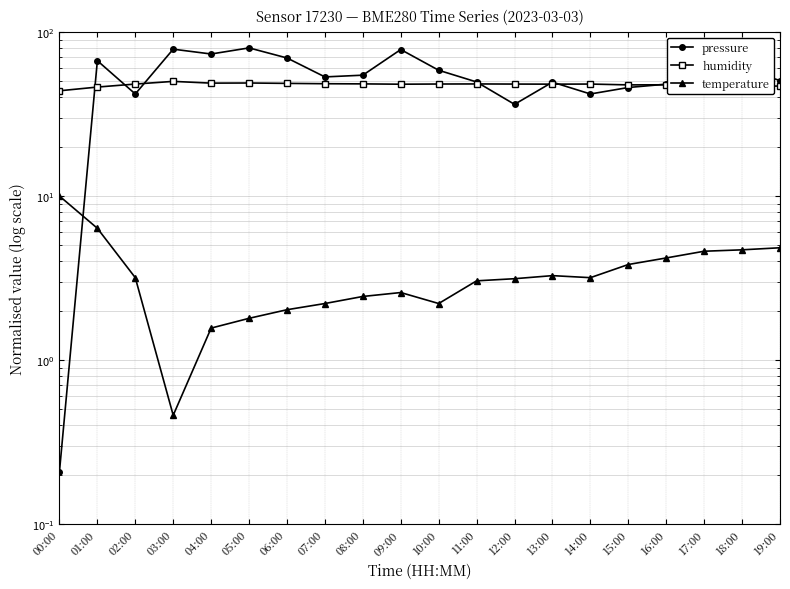

Is it true that humidity equals 48.2 at 11:00?

True